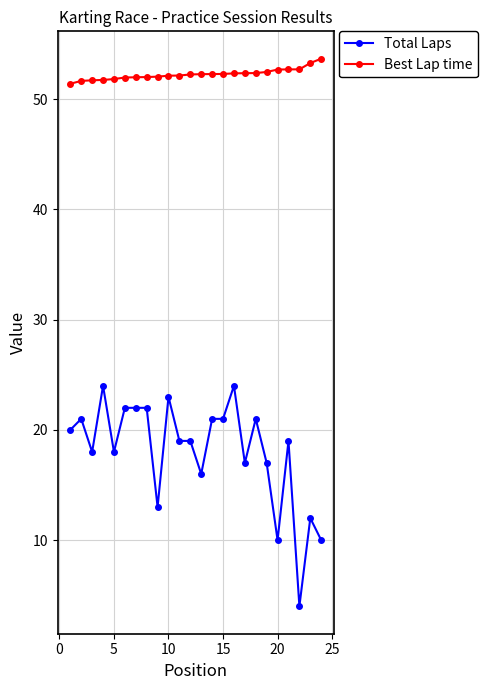

What is the value of the Total Laps point at the 11th from the left?

19.0